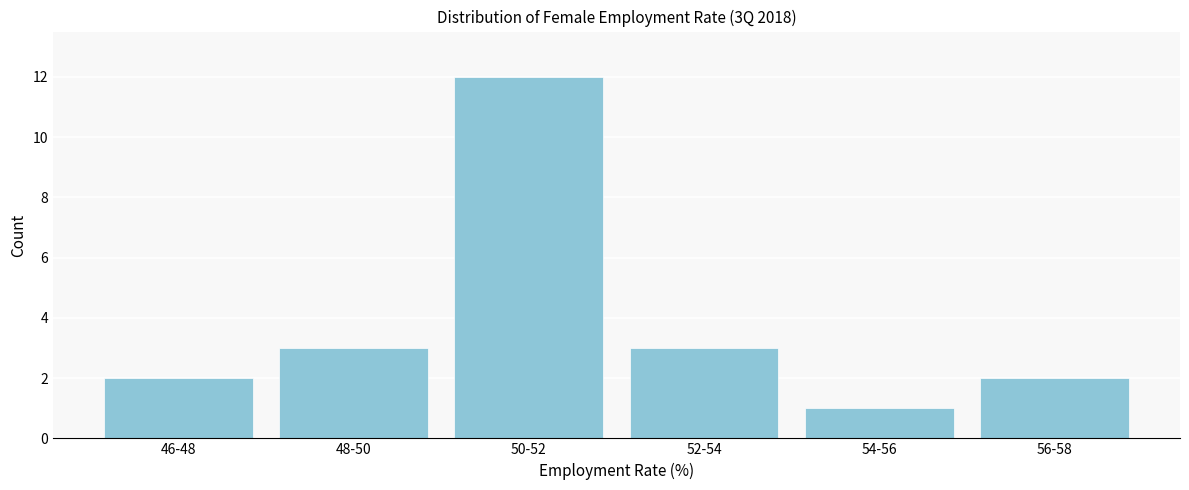

Reading left to right, extract all data points from this chart.

46-48=2	48-50=3	50-52=12	52-54=3	54-56=1	56-58=2